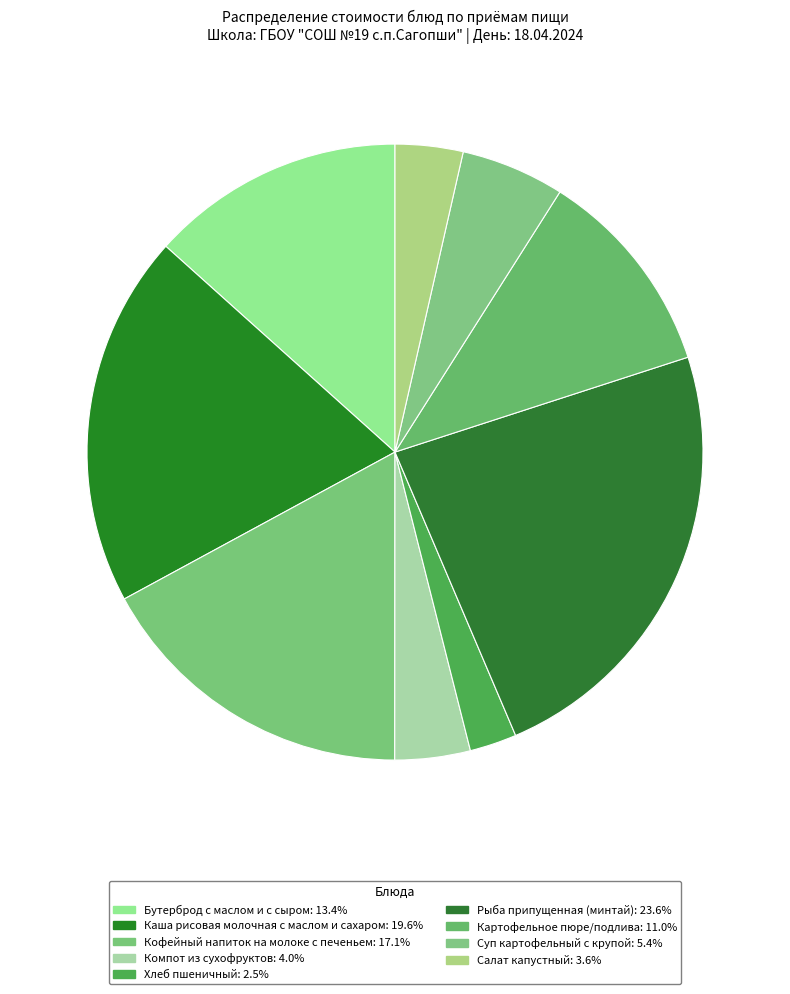

Is it true that Каша рисовая молочная с маслом и сахаром is 20% of the pie?

True